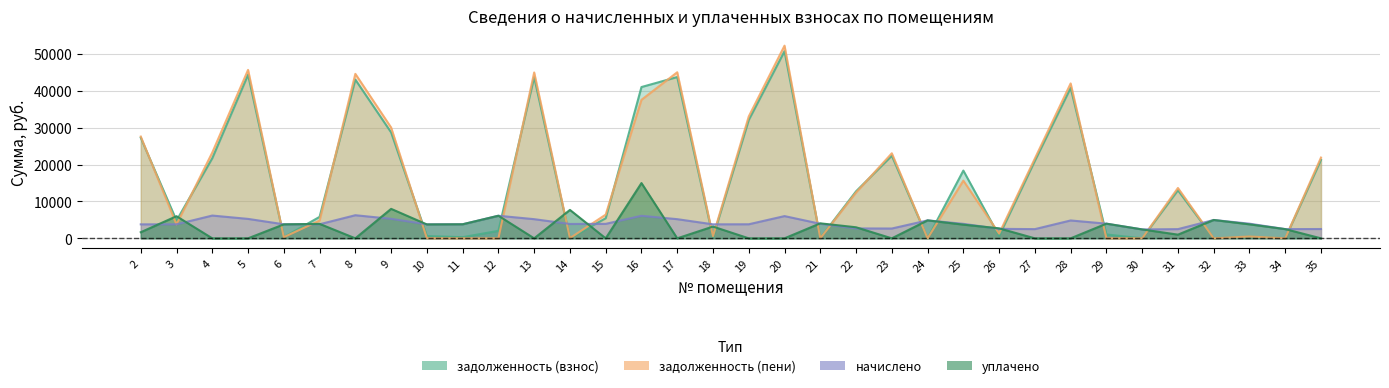

How many lines are shown in the chart?

4